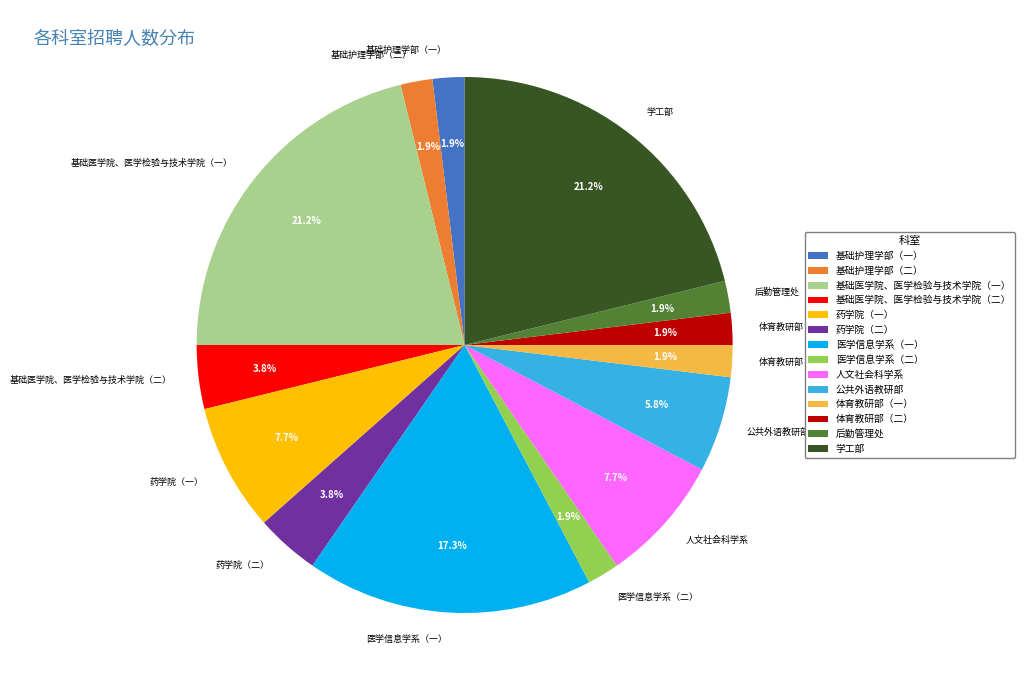

Which has a higher value, 基础护理学部（二） or 基础医学院、医学检验与技术学院（一）?

基础医学院、医学检验与技术学院（一）